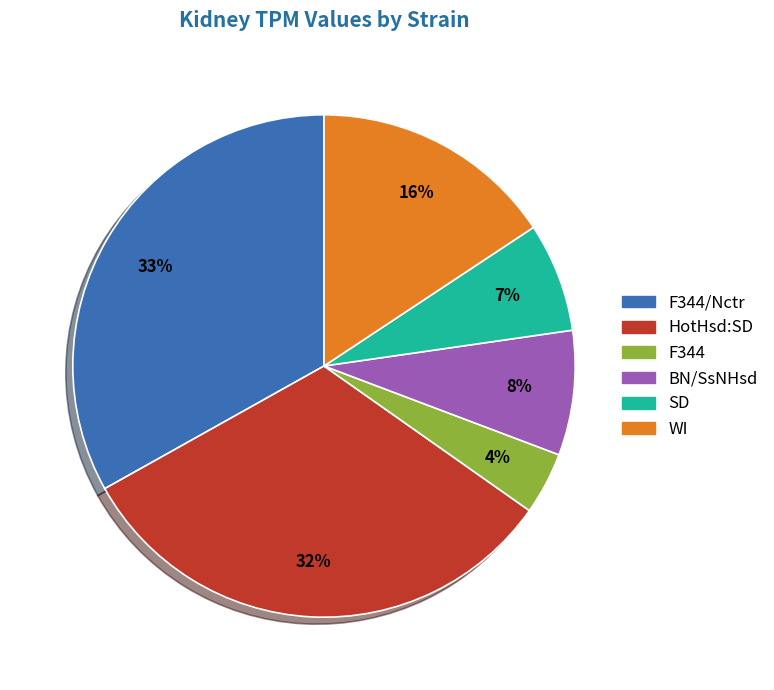

To the nearest percent, what is the difference between the largest and smallest slice percentages?

29%